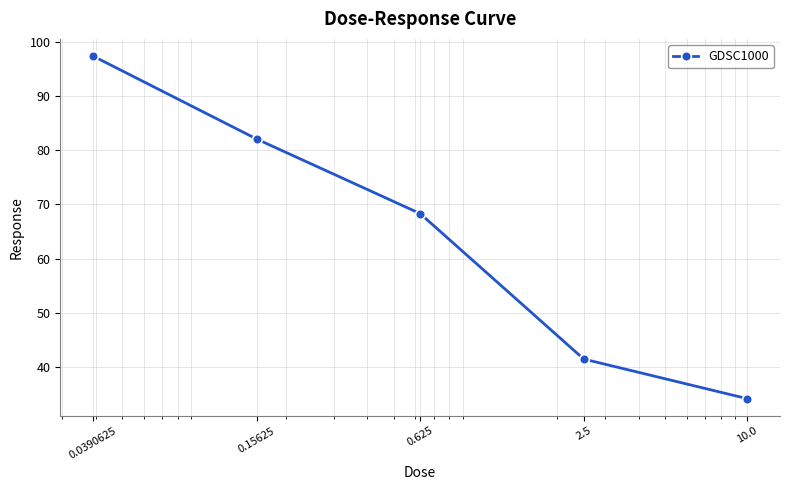

What is the average value?

64.7